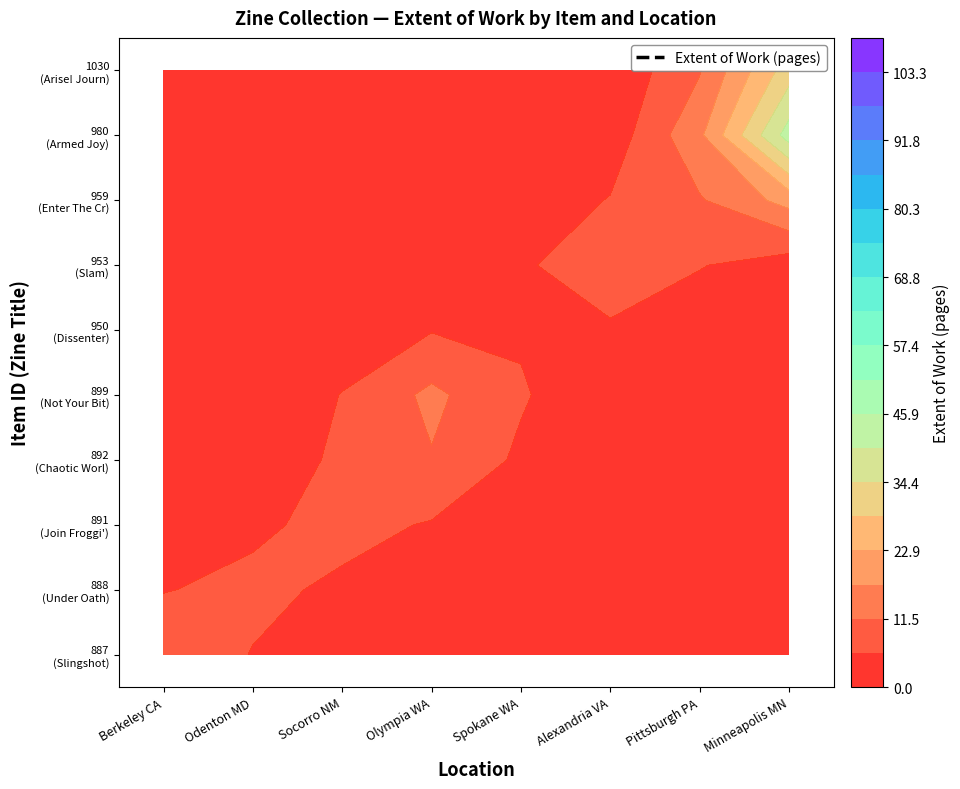

What is the maximum value for 950?

4